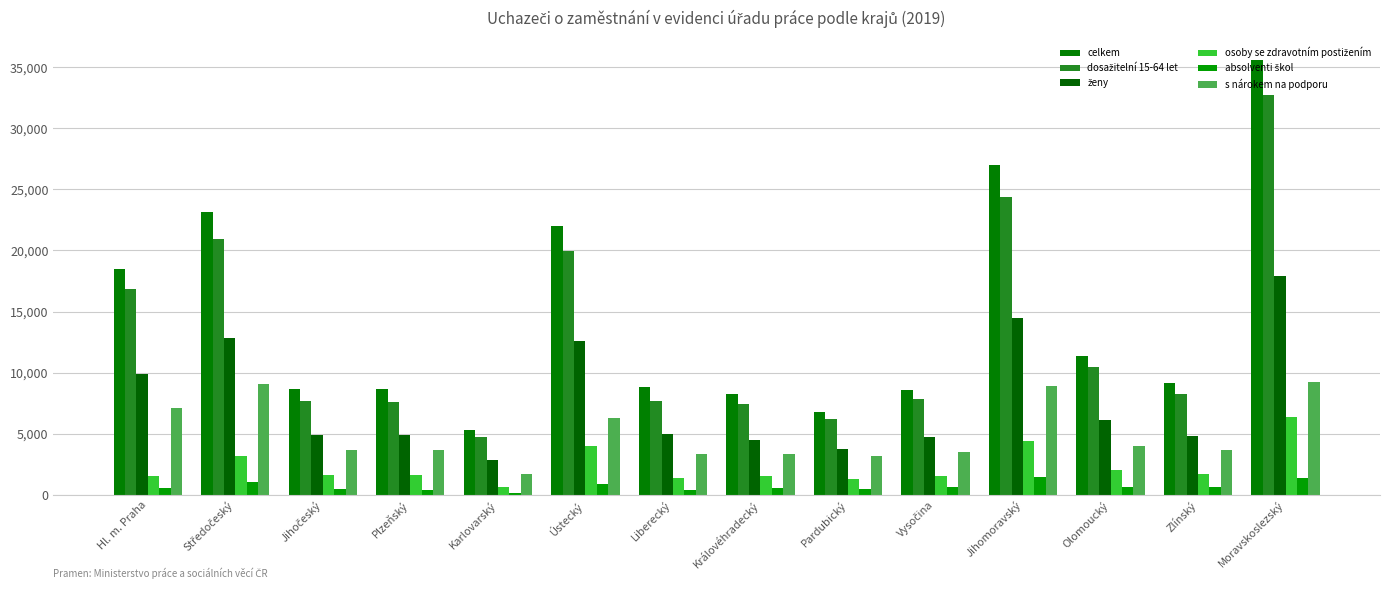

Does the chart contain any negative values?

No